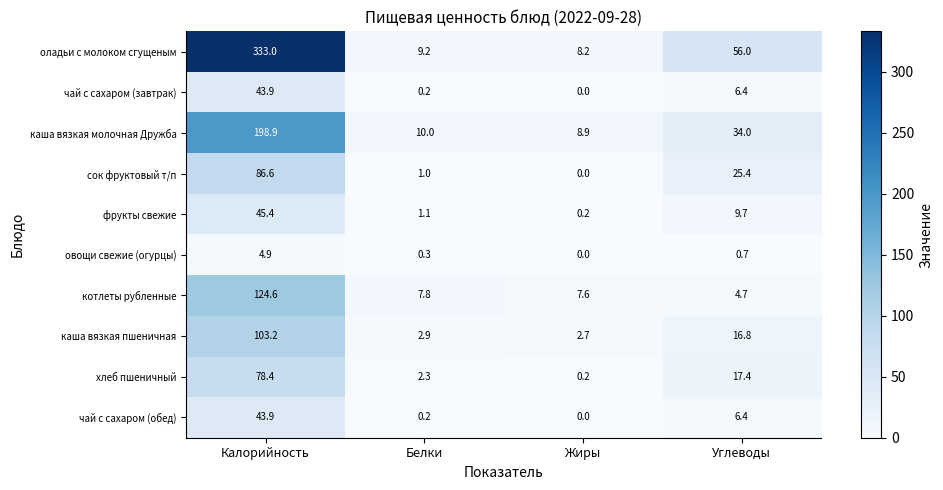

What is the sum of all чай с сахаром (обед) values?

50.5